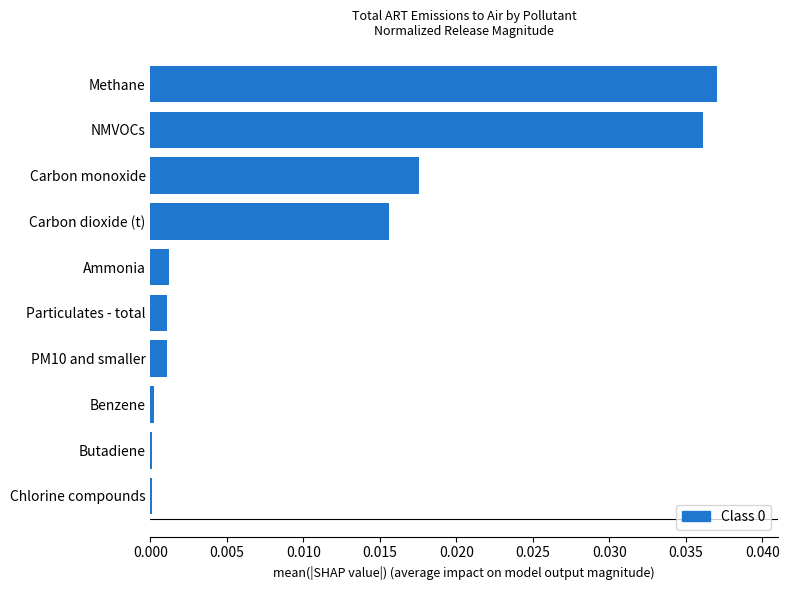

The chart shows a value of 0.0 at Particulates - total. True or false?

True